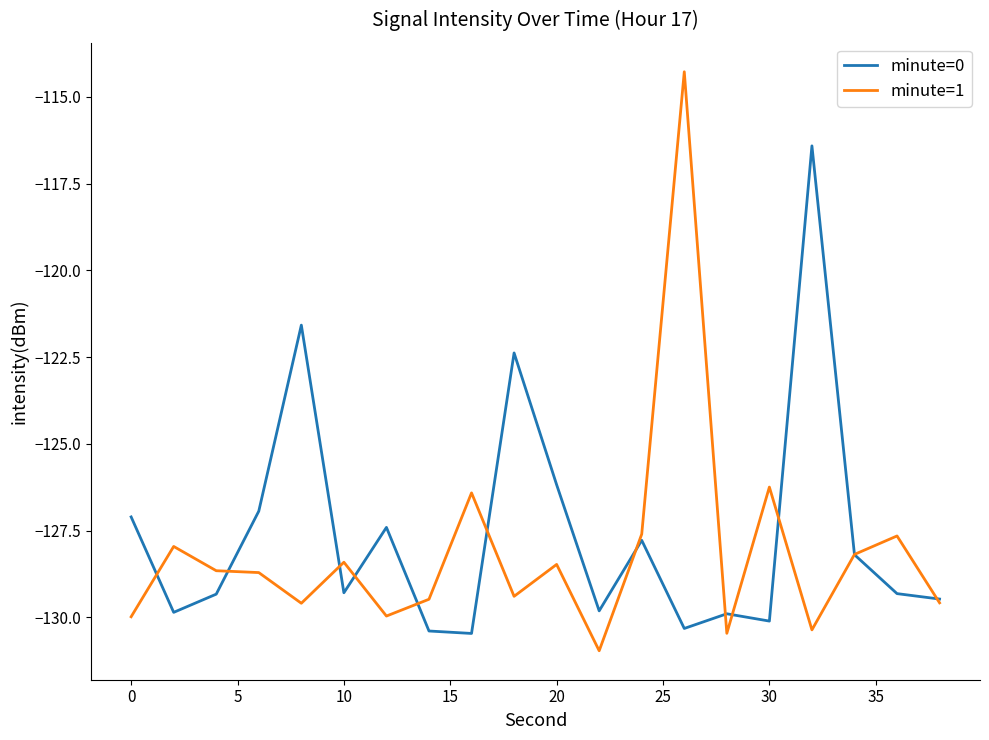

List the series in order of their peak value, highest first.

minute=1, minute=0